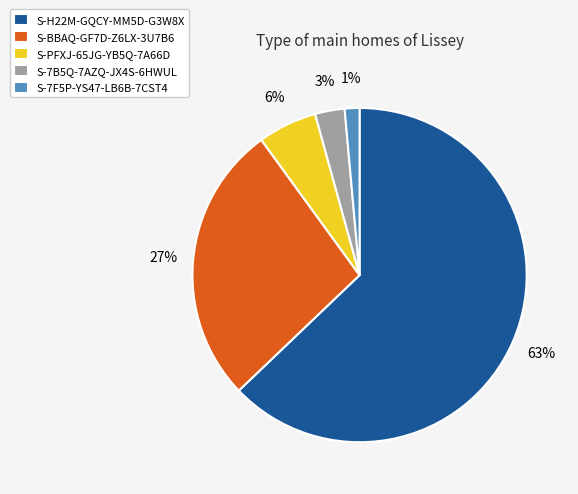

Count the number of slices in the pie.

5